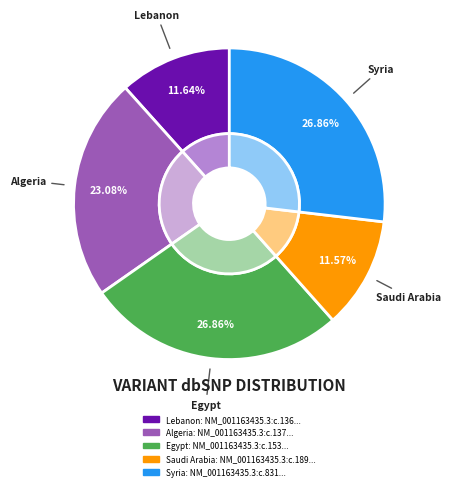

The NM_001163435.3:c.831_832insTA slice represents 39% of the pie. True or false?

False